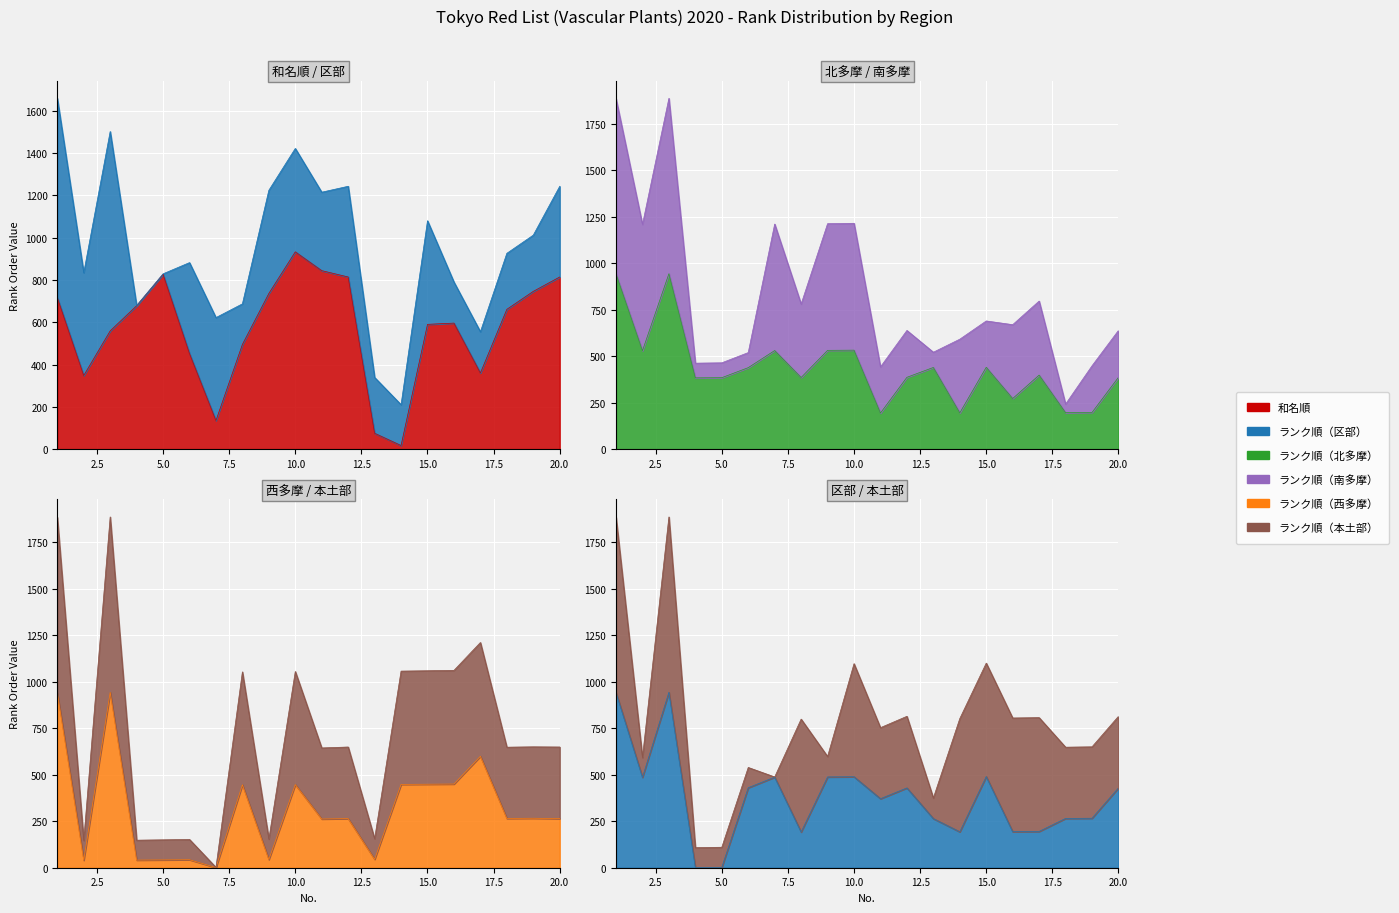

The value of ランク順（区部） at 10 is 489. True or false?

True